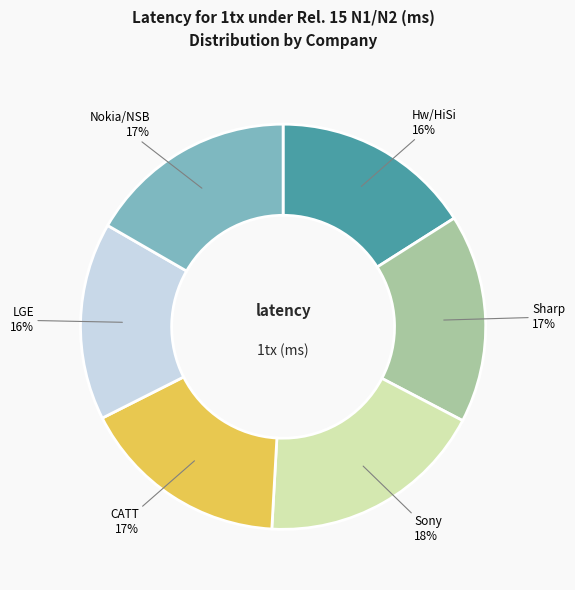

Is there any slice that represents more than half of the pie?

No